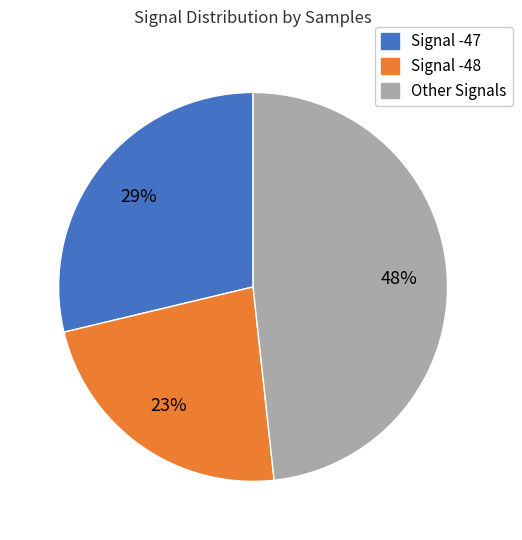

To the nearest percent, what is the difference between the largest and smallest slice percentages?

25%